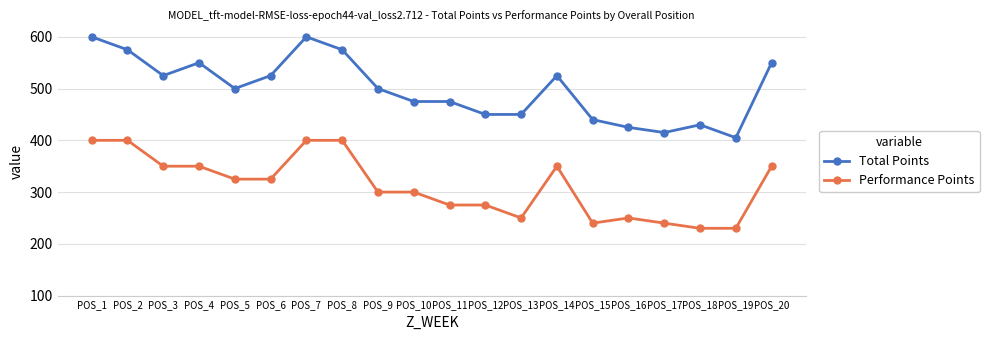

Is this an area chart (filled region under the line)?

No